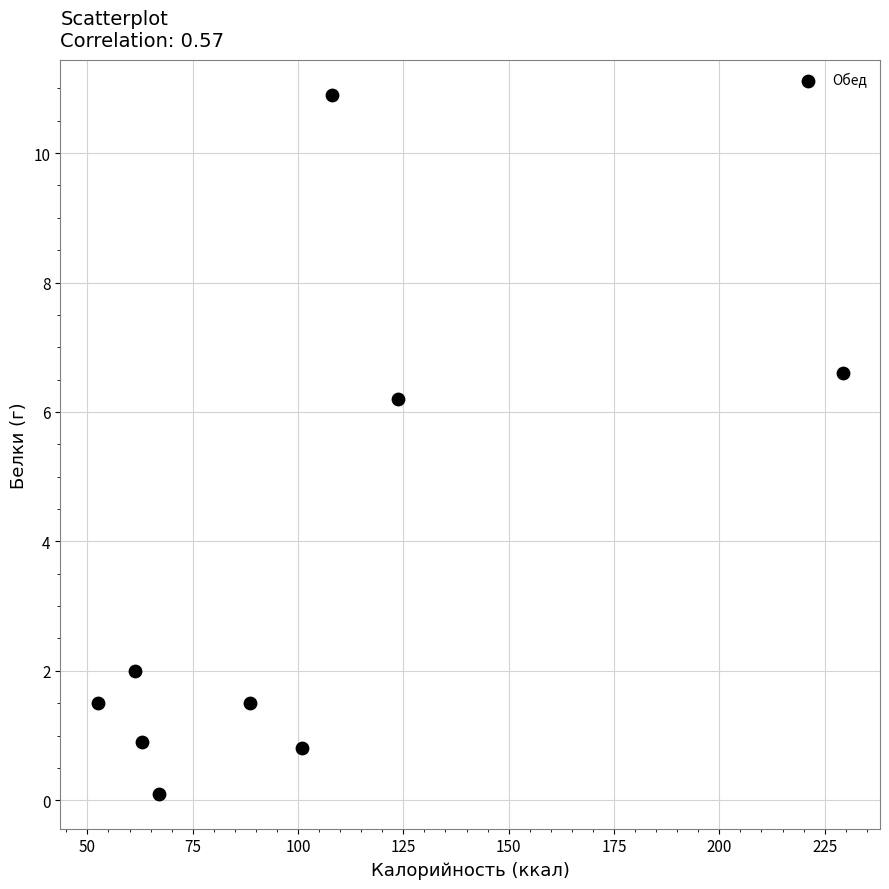

What is the range of X values (max minus min)?

176.9